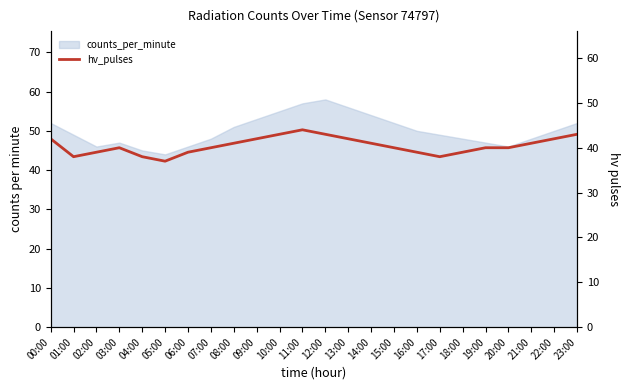

What value does the data have at 10:00?

43